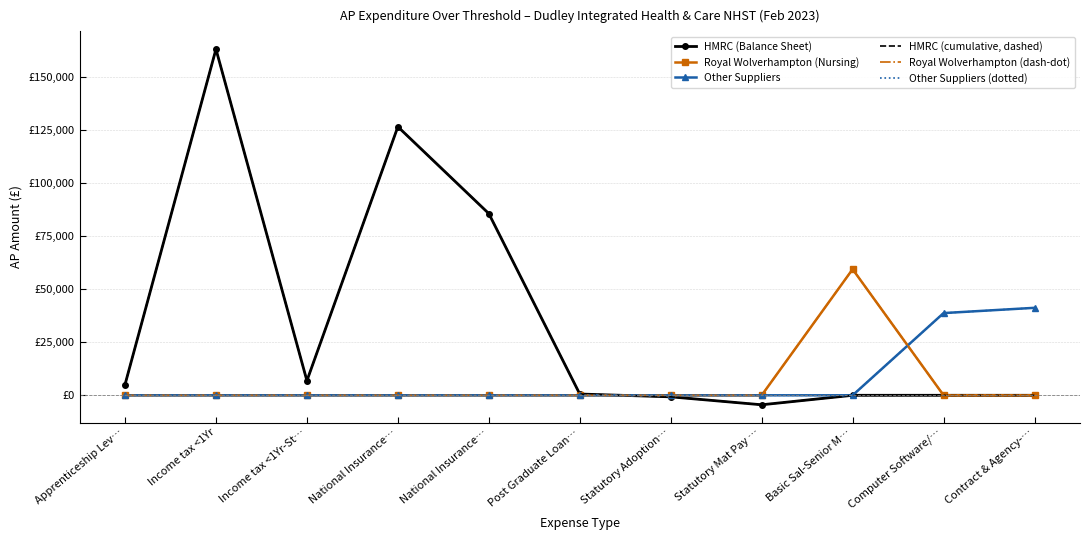

How many distinct data groups are displayed?

6